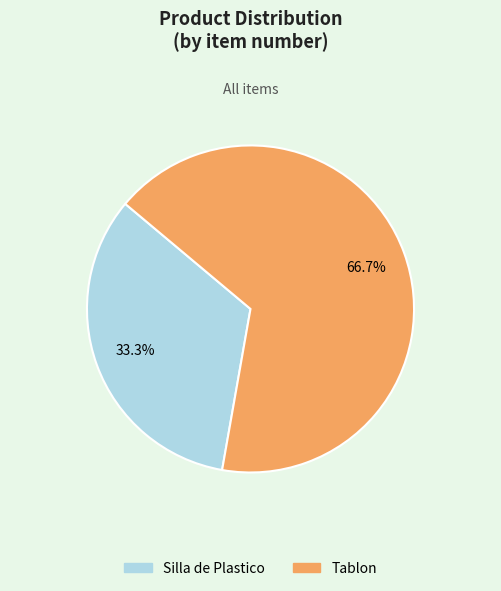

How many slices are in this pie chart?

2